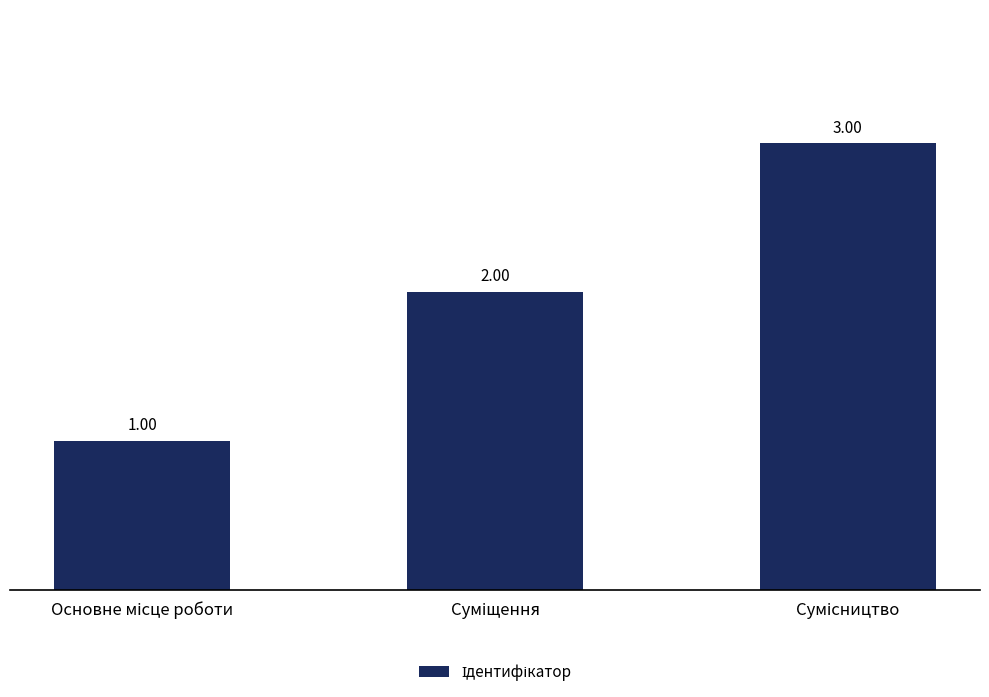

Reading left to right, extract all data points from this chart.

1	2	3